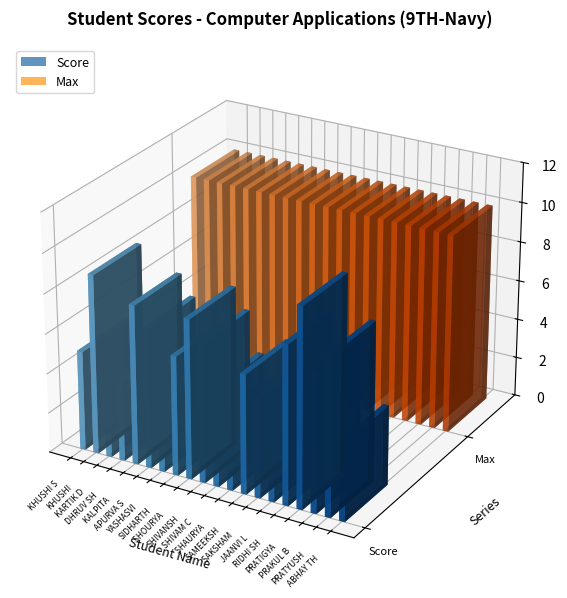

What is the greatest value displayed?

10